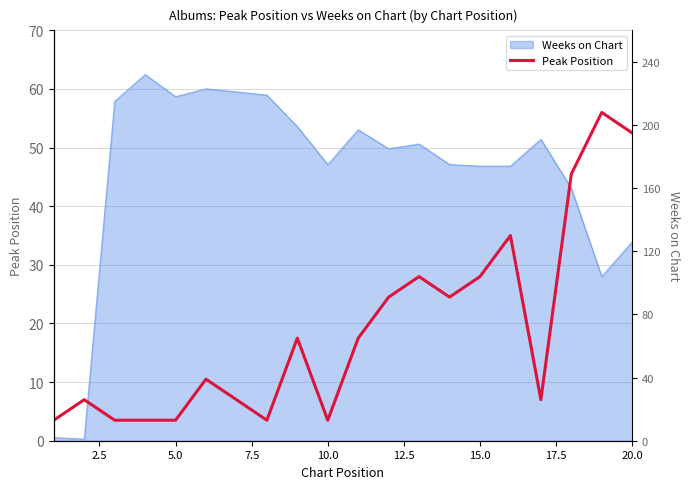

Count the number of categories in the chart.

20